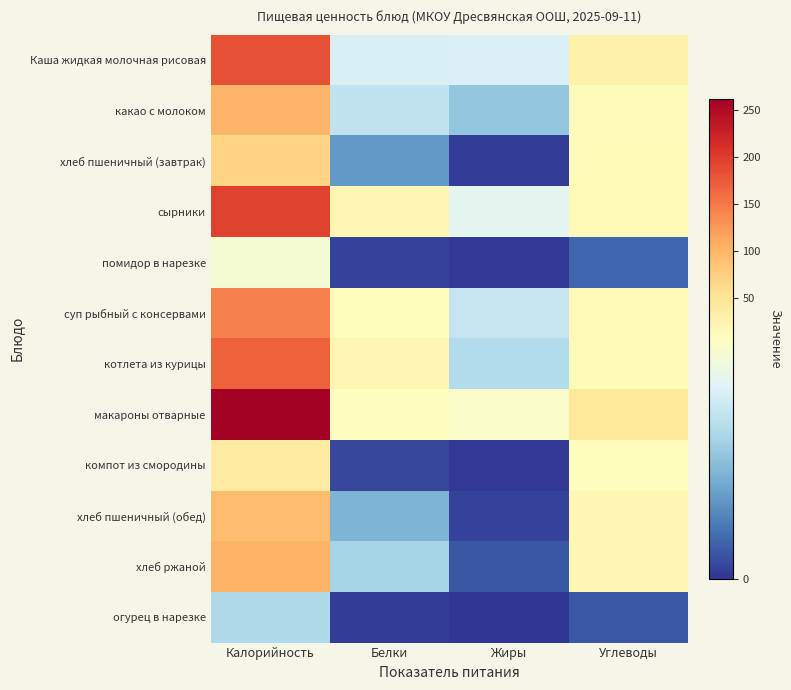

At how many categories does at least one series exceed 101?

1